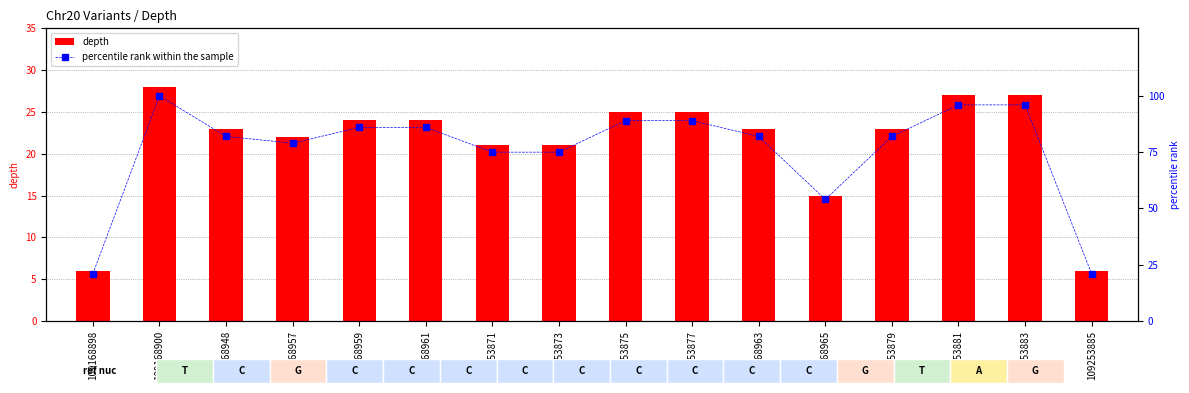

What is the label of the 12th bar from the left?

109168965